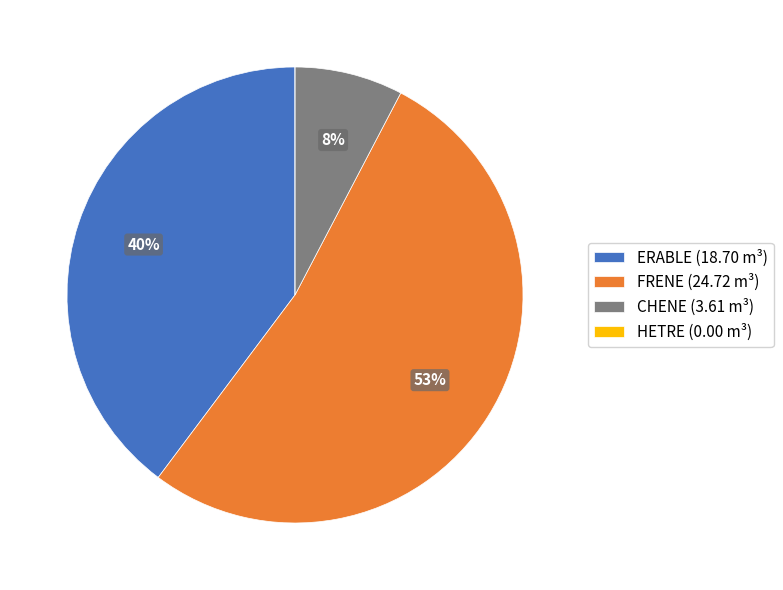

Do FRENE (24.72 m³) and ERABLE (18.70 m³) together represent more than half of the pie?

Yes